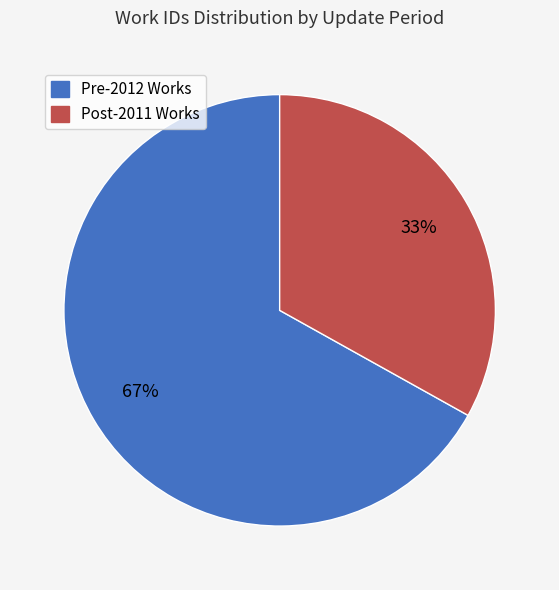

How many slices are in this pie chart?

2